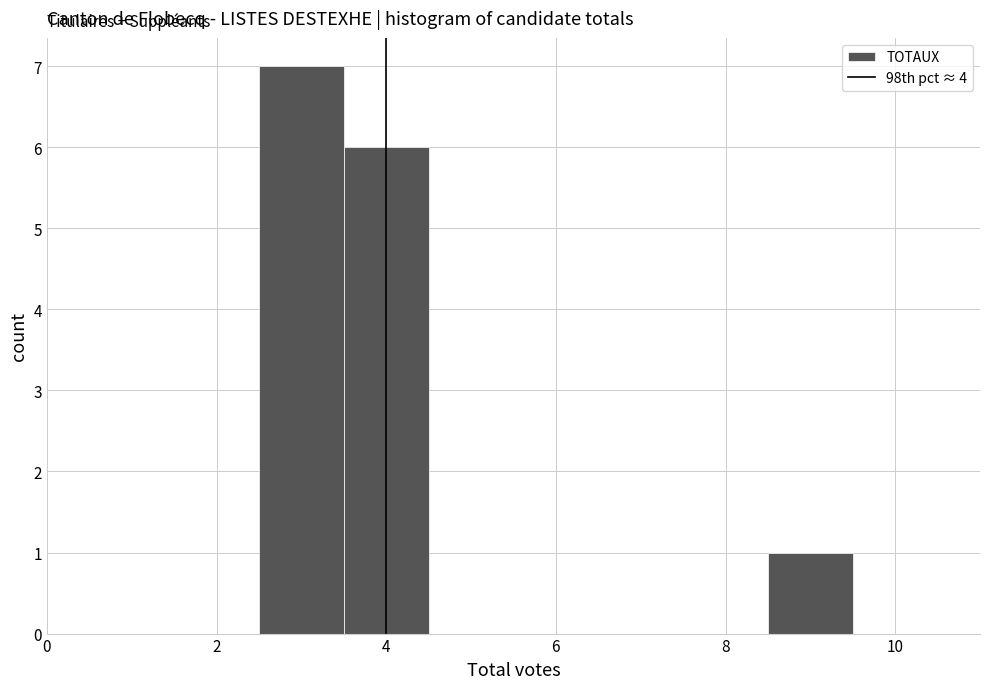

Reading left to right, transcribe this chart: for each bar, give the range it covers on the x-axis and its height. Neither the bar edges nor the heights are printed on the chart, so give them approximately, as read against the axes.

0.5 to 1.5: 0
1.5 to 2.5: 0
2.5 to 3.5: 7
3.5 to 4.5: 6
4.5 to 5.5: 0
5.5 to 6.5: 0
6.5 to 7.5: 0
7.5 to 8.5: 0
8.5 to 9.5: 1
9.5 to 10.5: 0